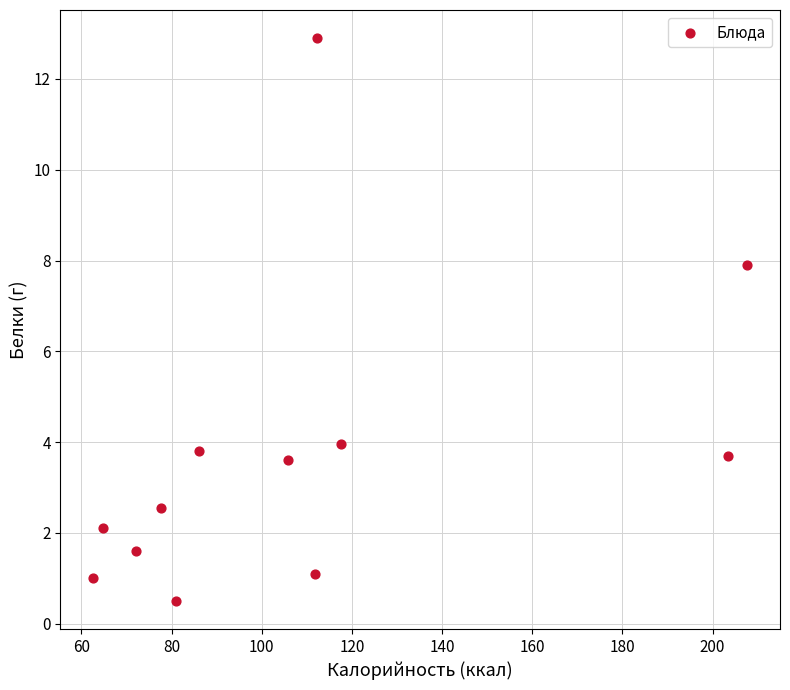

What Y value in the scatter plot is closest to 6?

7.9